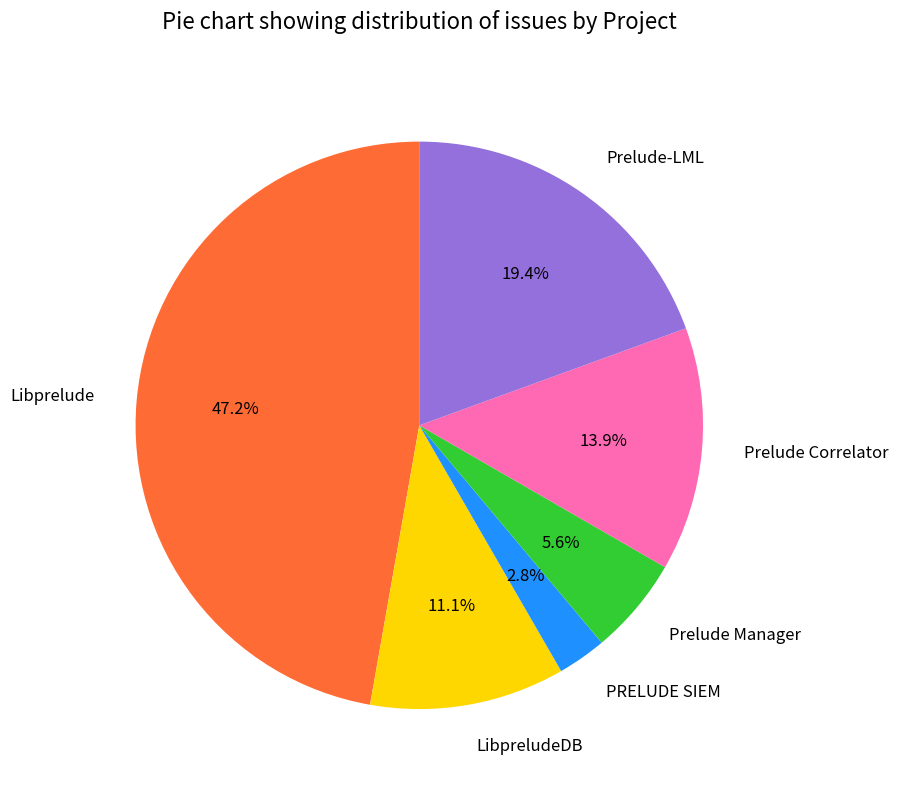

Is the sum of LibpreludeDB and Prelude-LML greater than half?

No